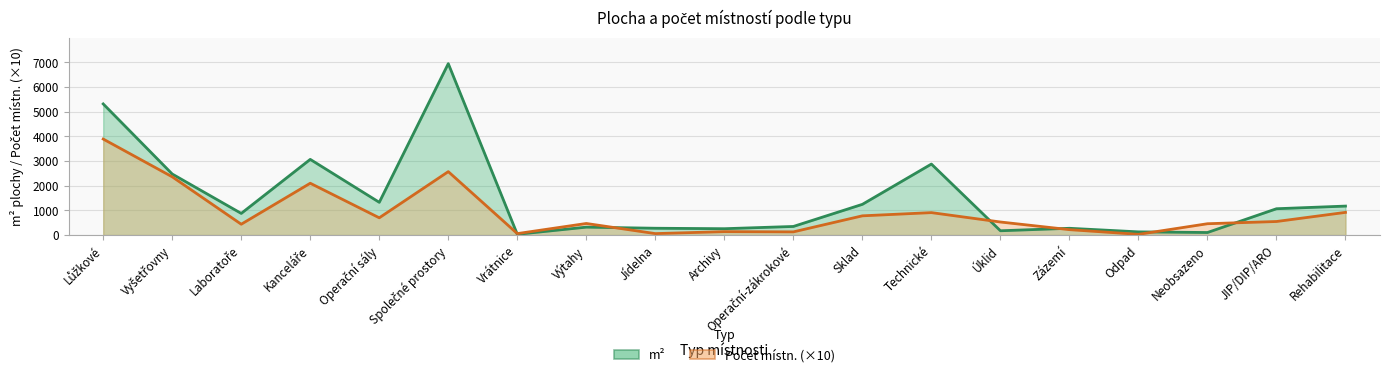

What is the difference between the Počet místn. values at Vrátnice and JIP/DIP/ARO?

490.0